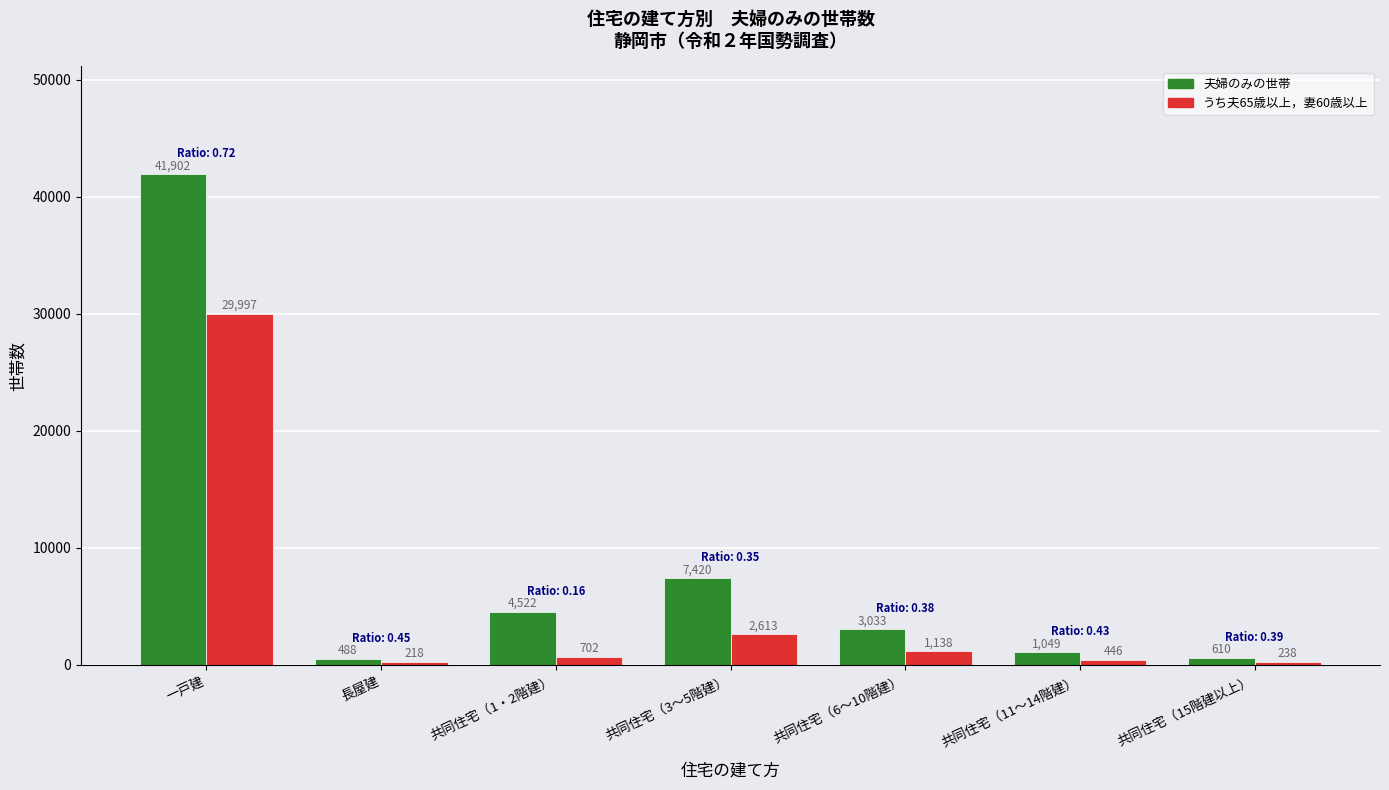

What are all the series names shown in the legend?

夫婦のみの世帯, うち夫65歳以上，妻60歳以上